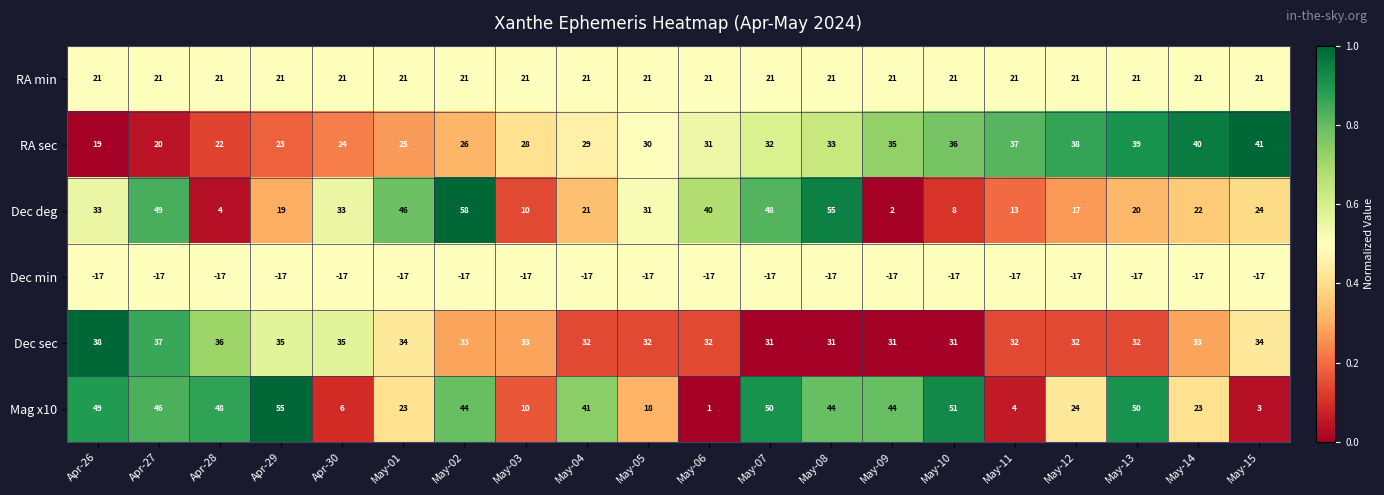

What is the average value of the Dec sec series?

33